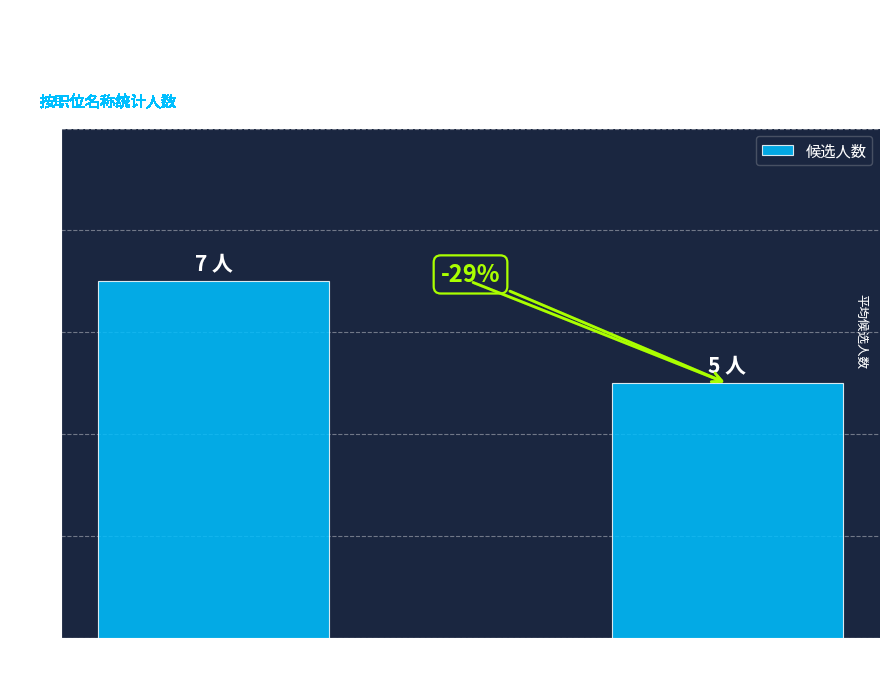

Reading right to left, extract all data points from this chart.

5	7